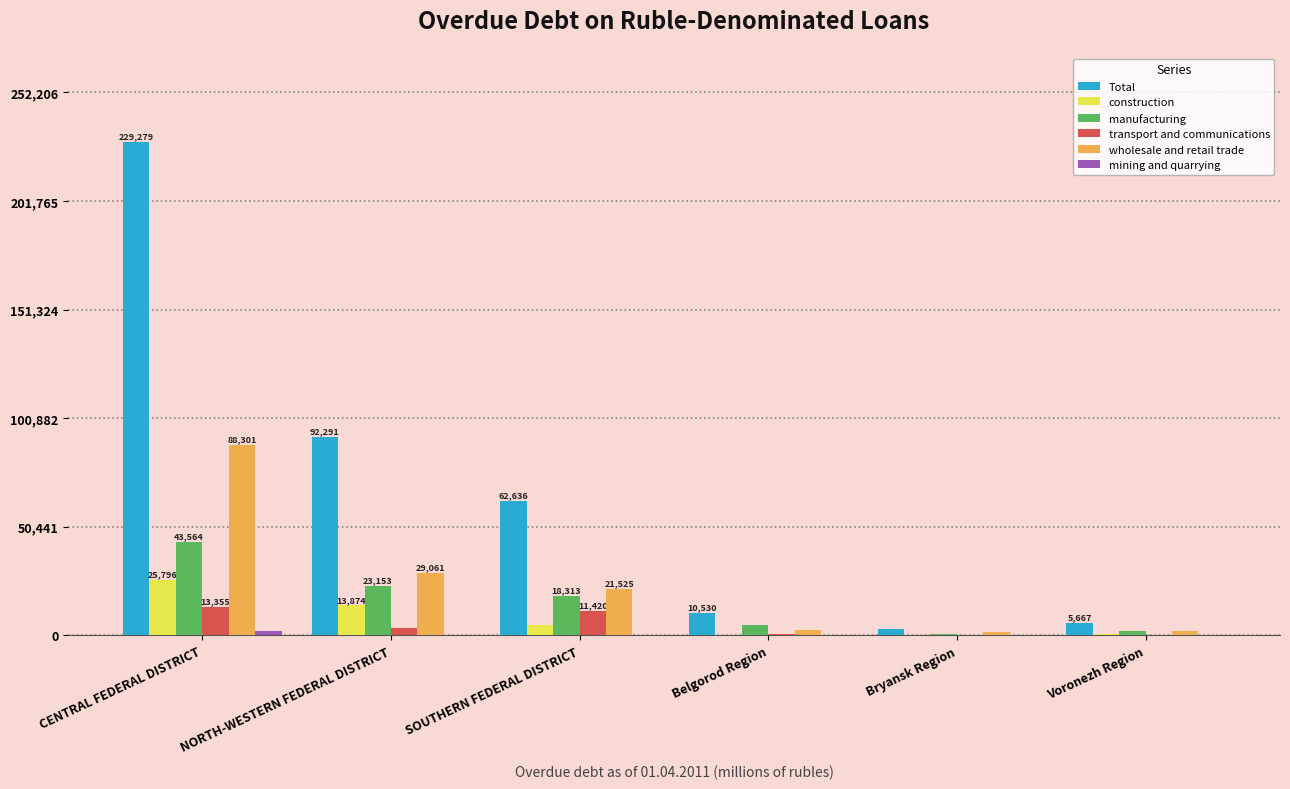

The value of manufacturing at SOUTHERN FEDERAL DISTRICT is 18313. True or false?

True